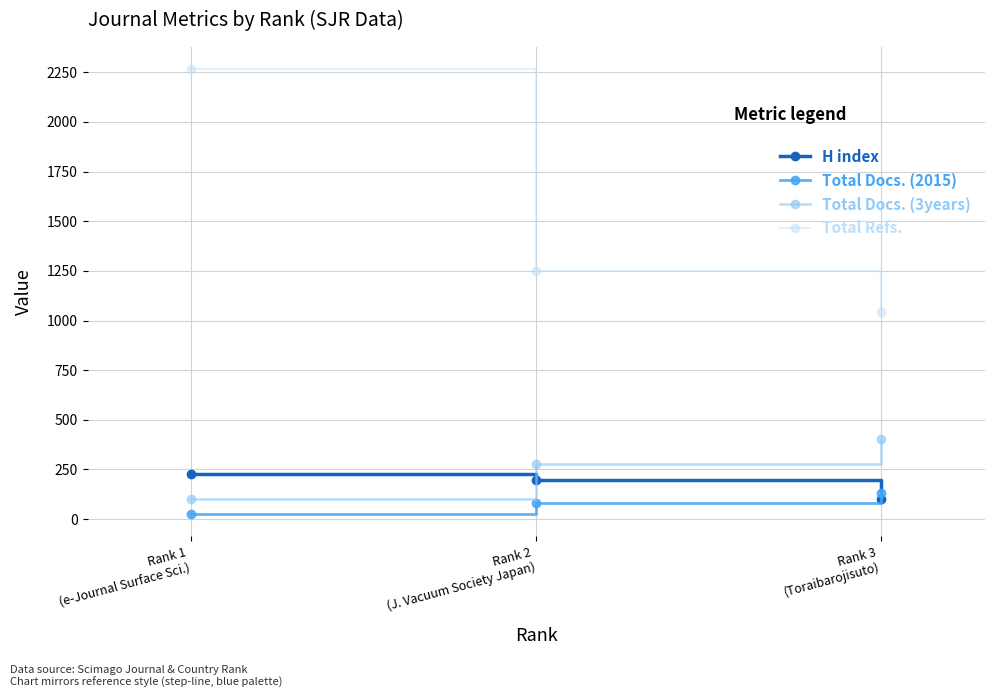

What is the smallest value displayed?

25